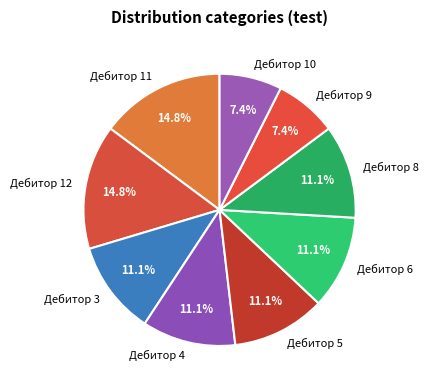

Is Дебитор 3 the majority of the pie?

No